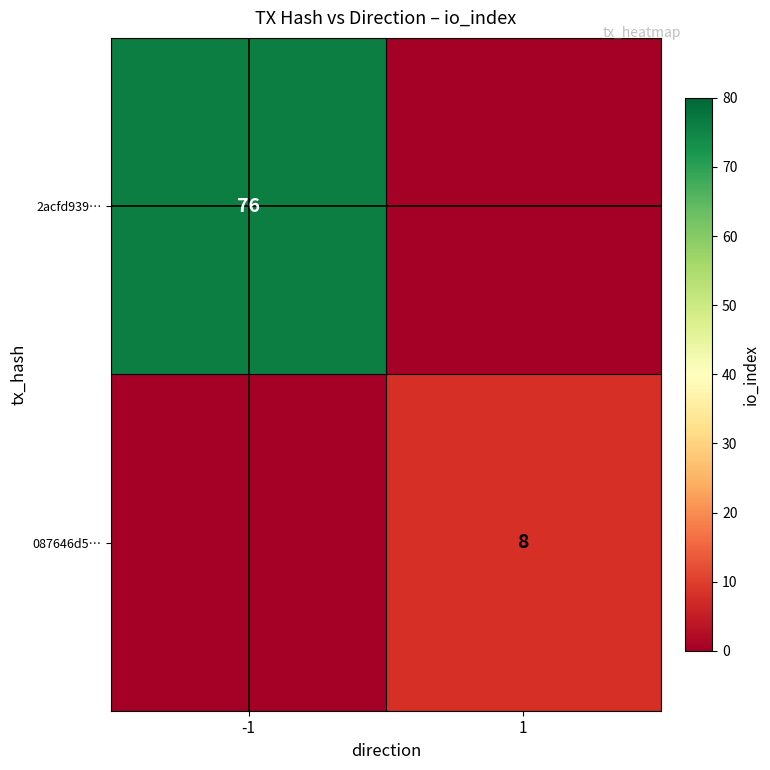

What is the total value across all series at 1?

8